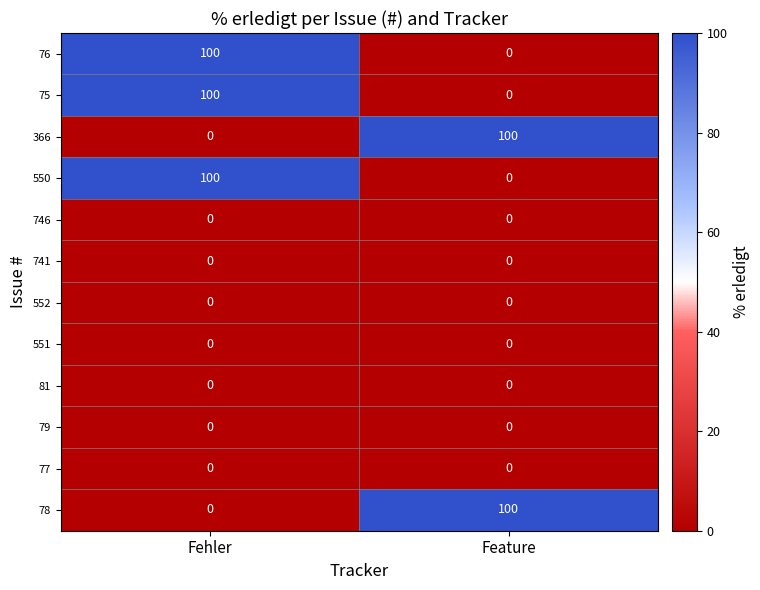

Reading left to right, extract all data points from this chart.

76: 100	0
75: 100	0
366: 0	100
550: 100	0
746: 0	0
741: 0	0
552: 0	0
551: 0	0
81: 0	0
79: 0	0
77: 0	0
78: 0	100